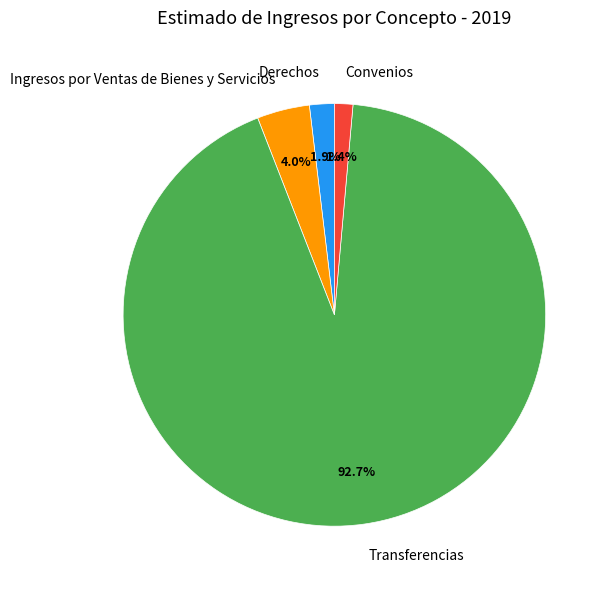

What is the ratio of the value at Convenios to the value at Ingresos por Ventas de Bienes y Servicios?

0.4